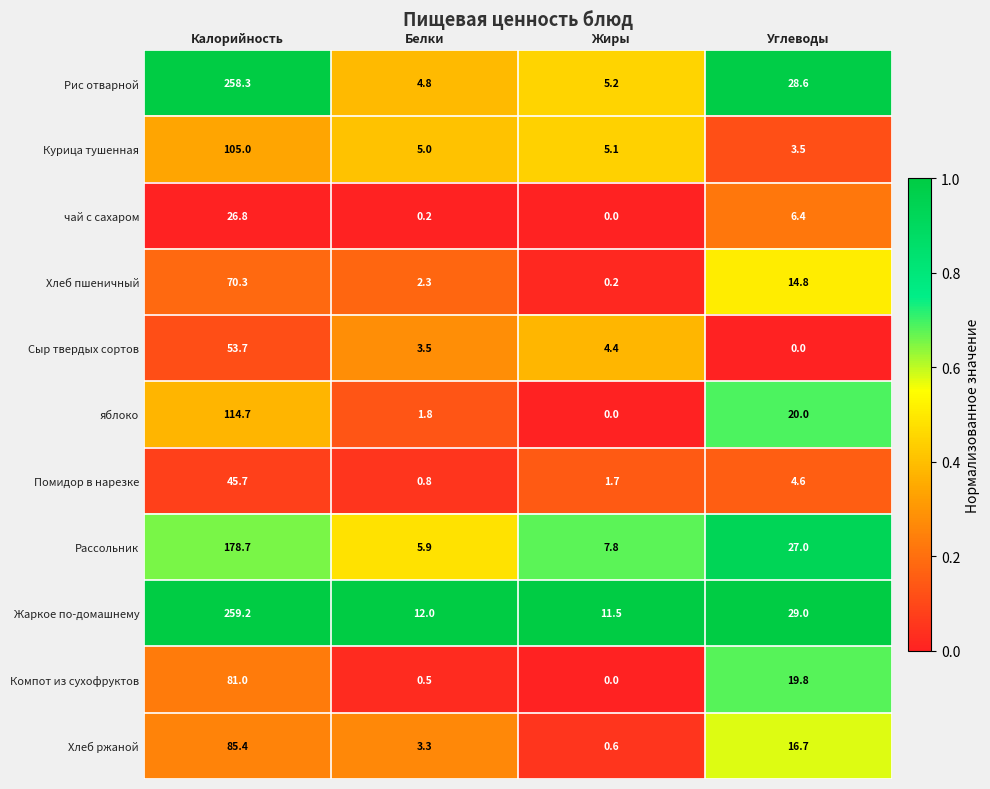

What is the total value across all series at Углеводы?

170.4